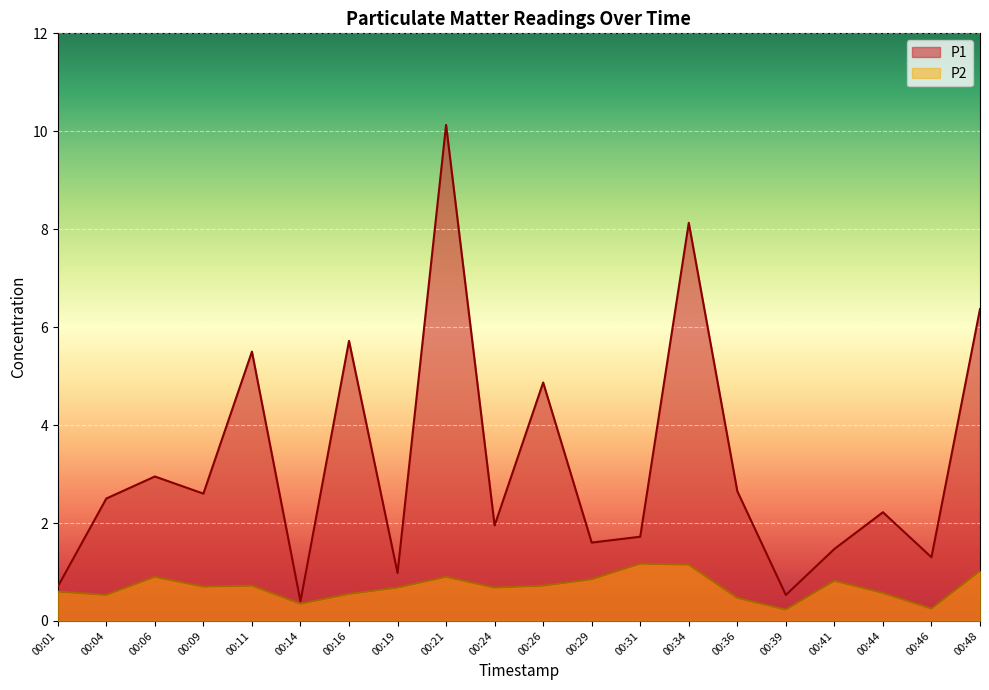

Which has a higher value, 00:06 or 00:04?

00:06